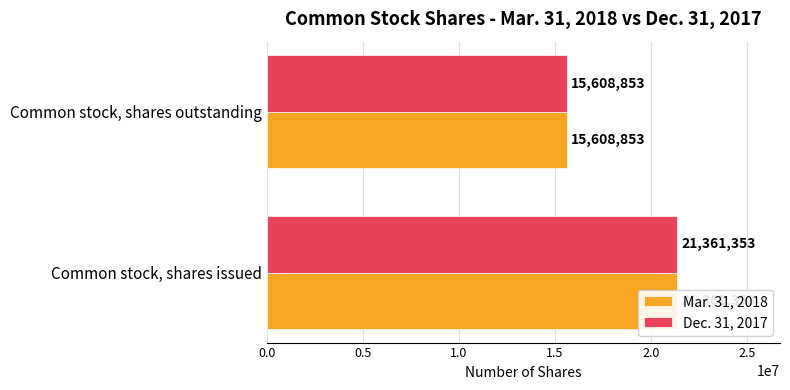

How many groups of bars are there?

2